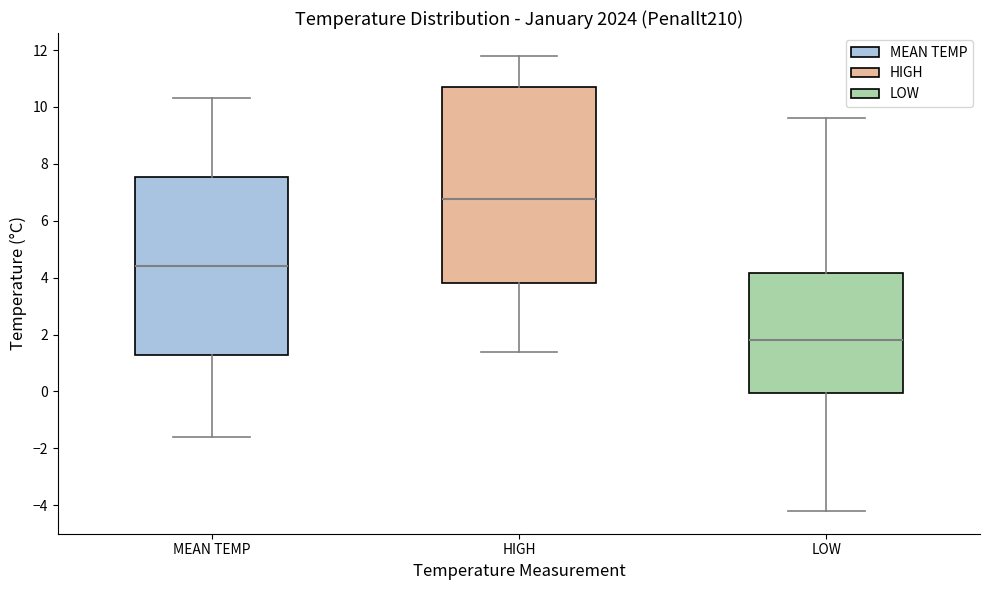

Comparing the boxes themselves (not the whiskers), which one is the tallest?

HIGH